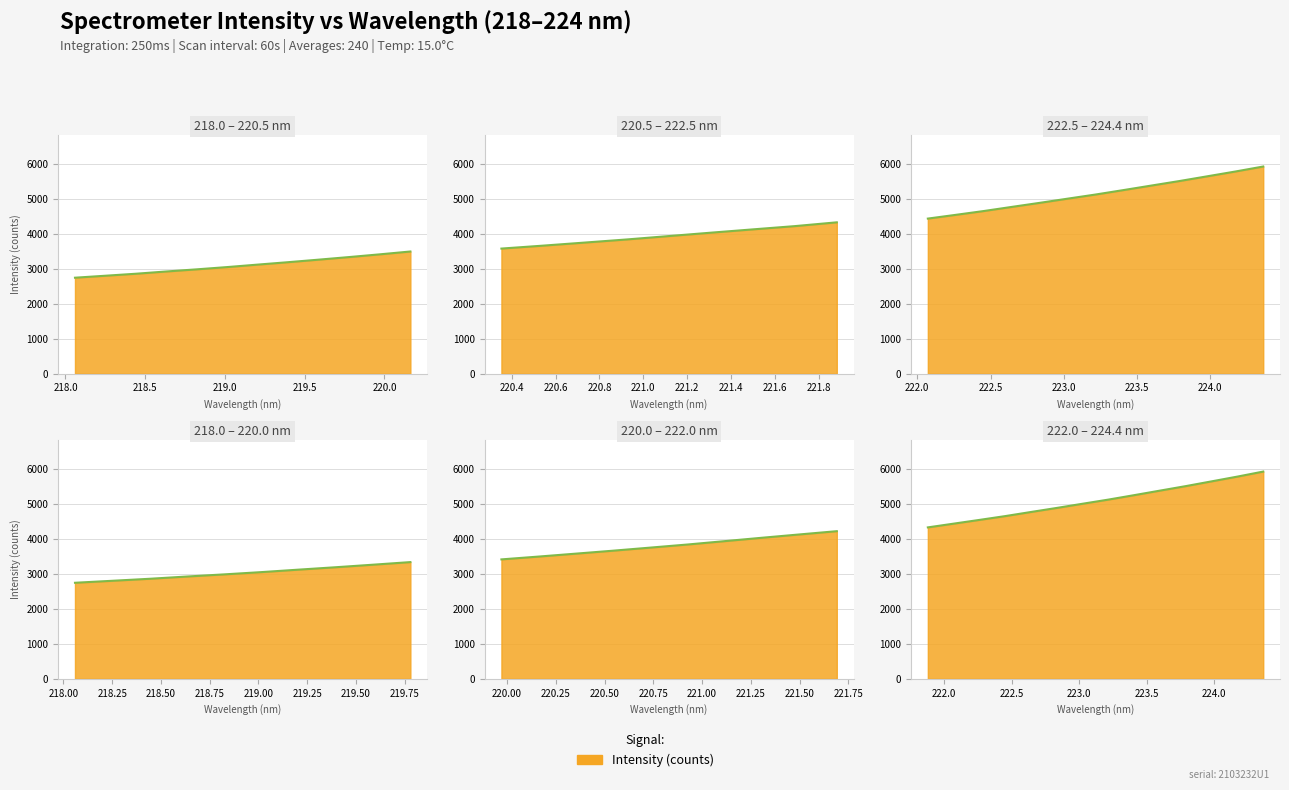

What is the change in value from 8 to 30?

+2244.1